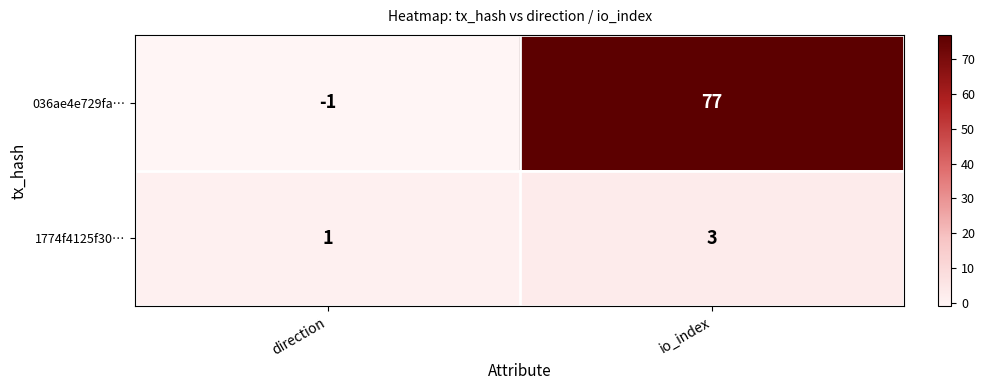

List the series in order of their peak value, lowest first.

1774f4125f30…, 036ae4e729fa…